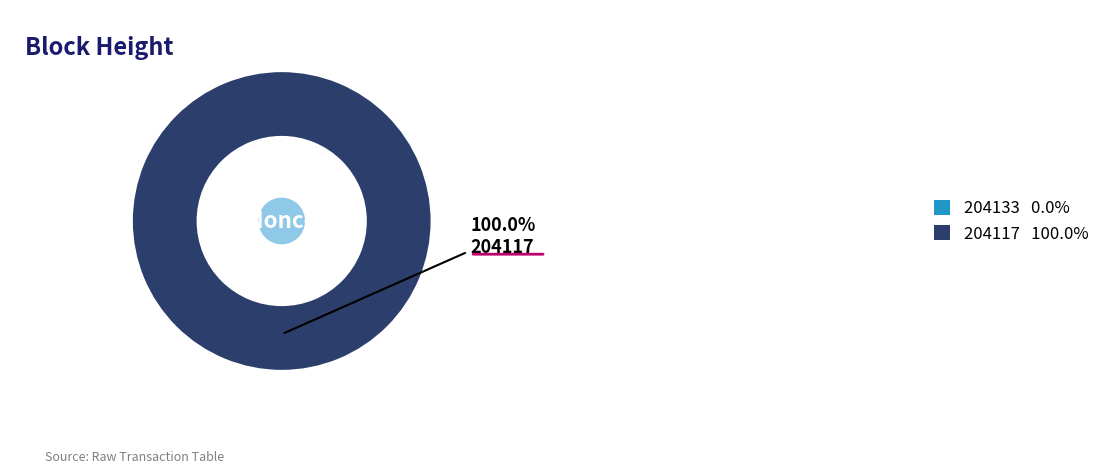

To the nearest percent, what is the difference between the 204133 and 204117 slice percentages?

100%